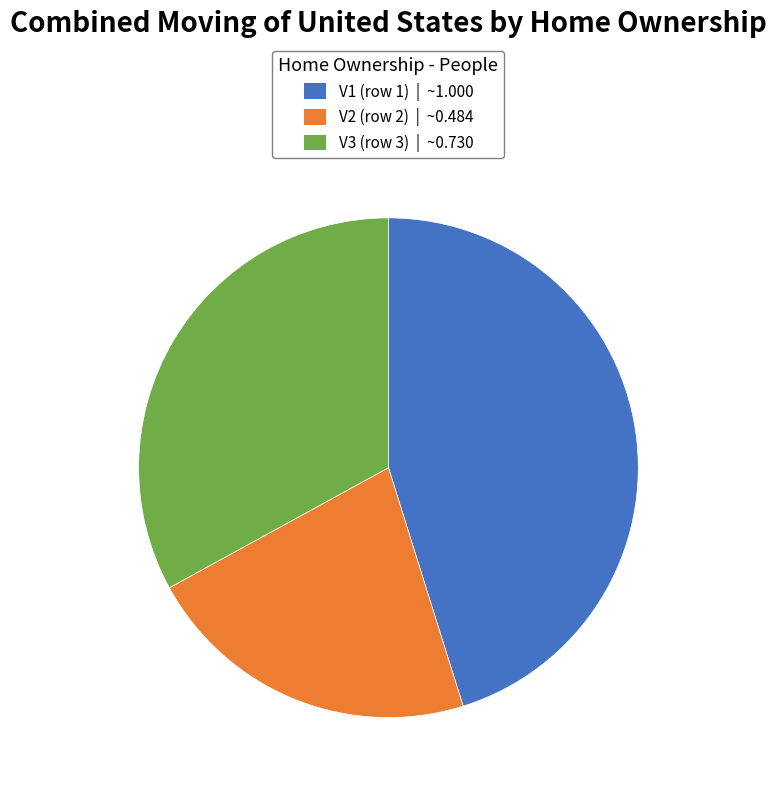

Does any single category account for the majority?

No